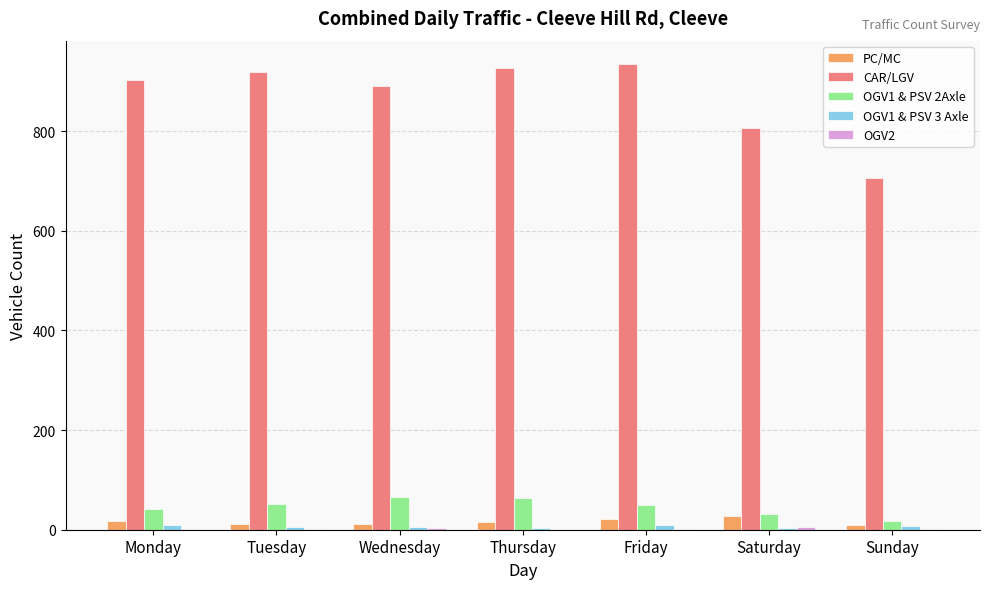

How many series are shown in this chart?

5